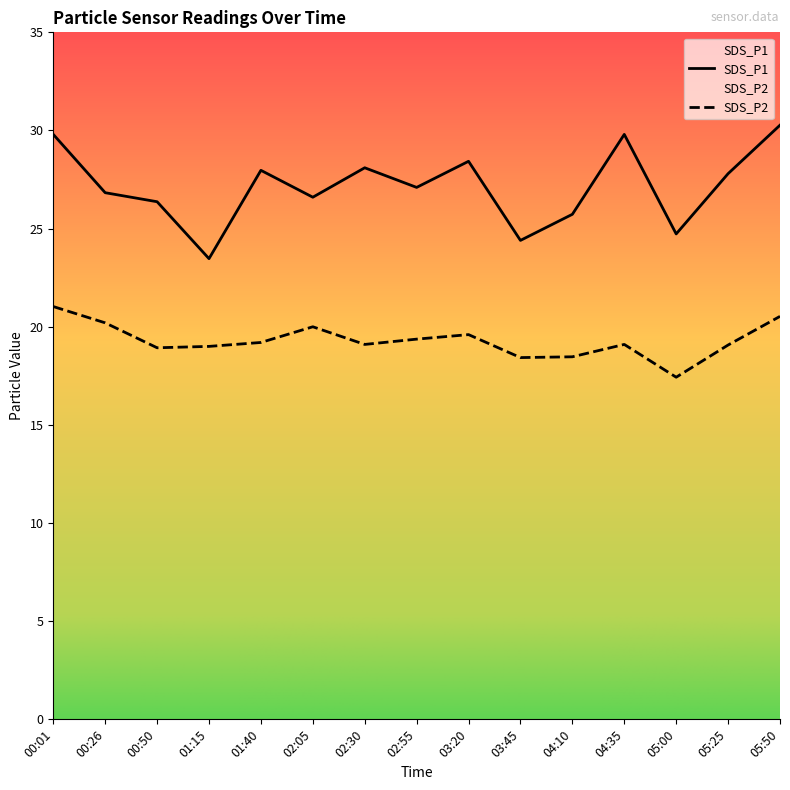

What is the maximum value for SDS_P2?

21.0